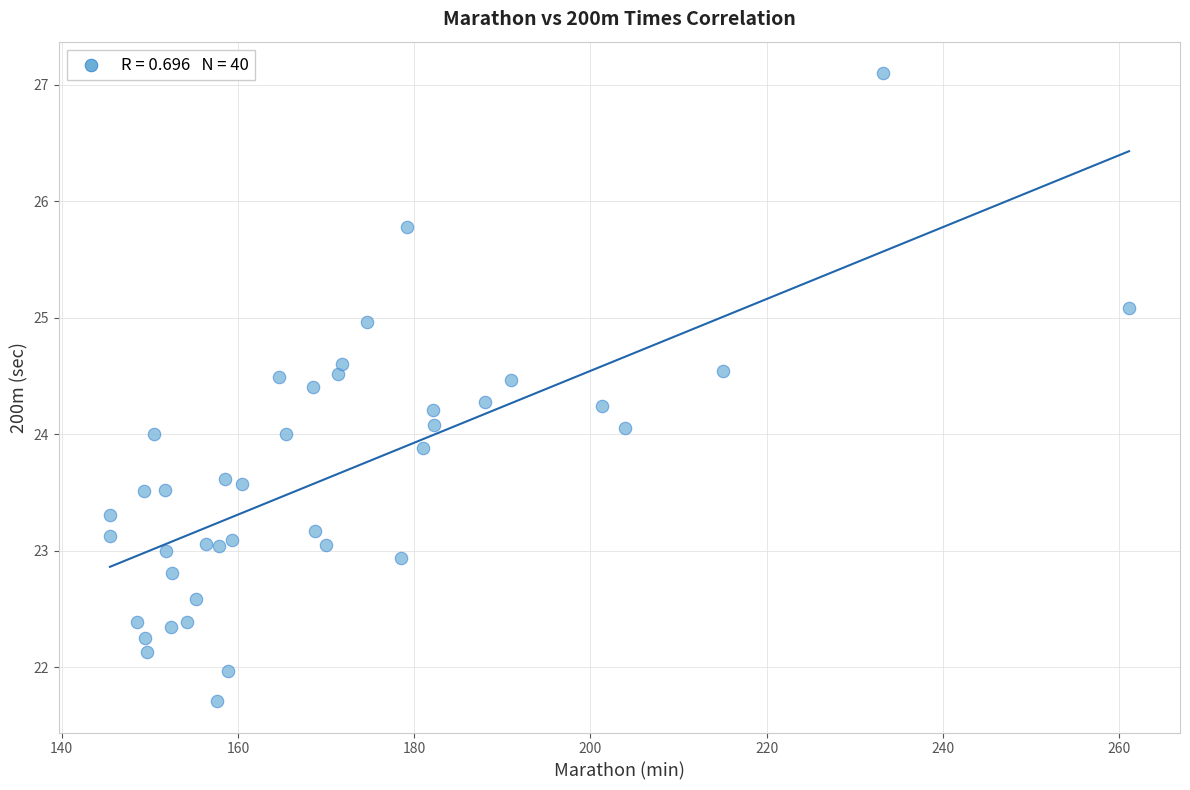

What is the range of X values (max minus min)?

115.7